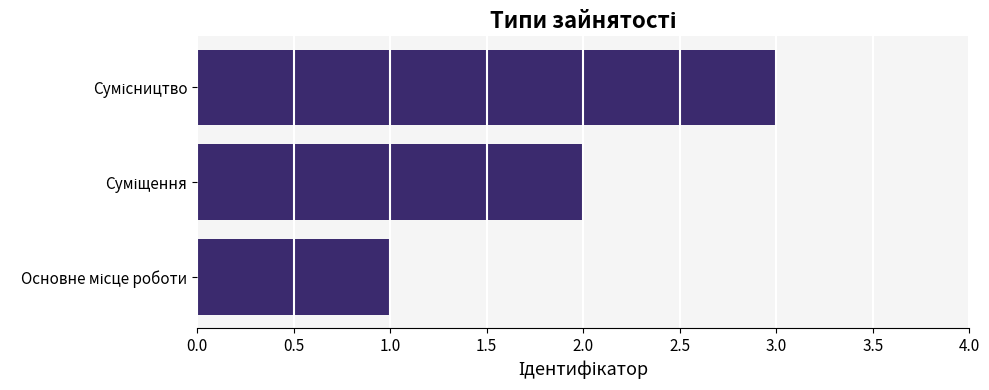

What is the greatest value displayed?

3